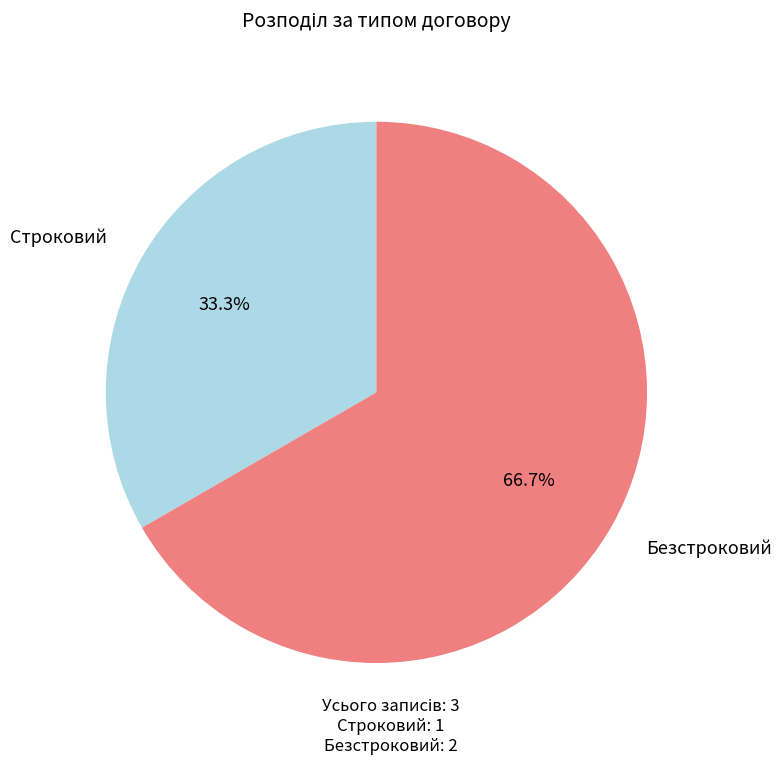

Is the sum of Строковий and Безстроковий greater than half?

Yes